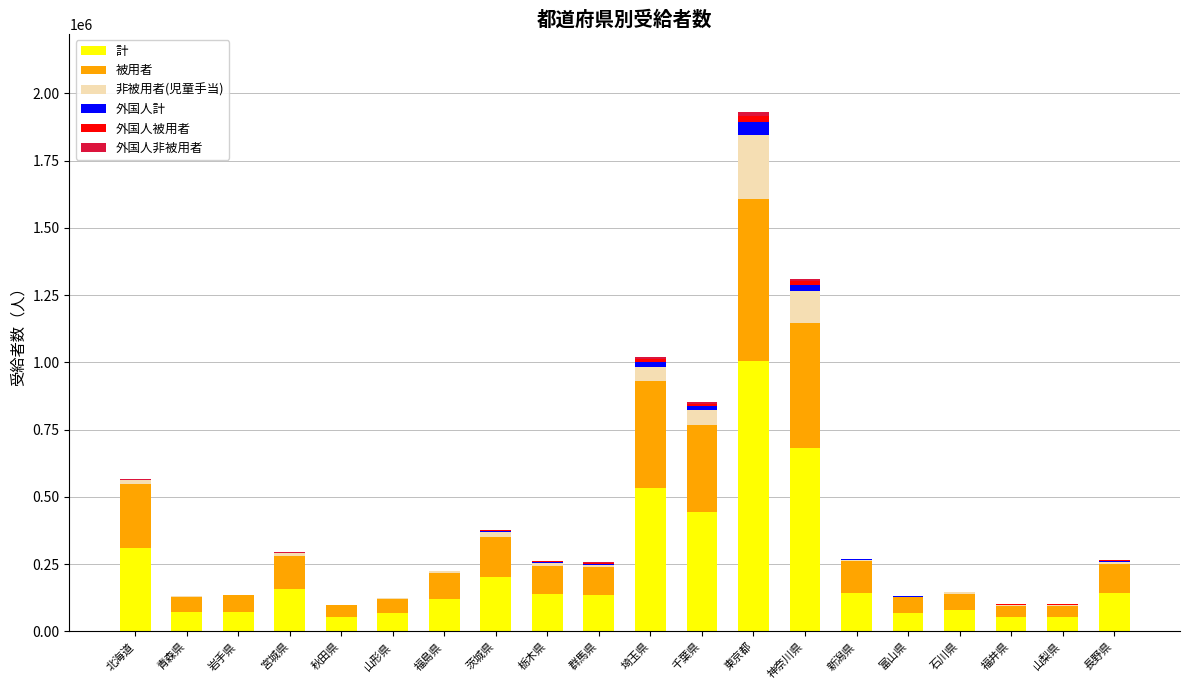

What is the highest value of the 計 series?

1005796